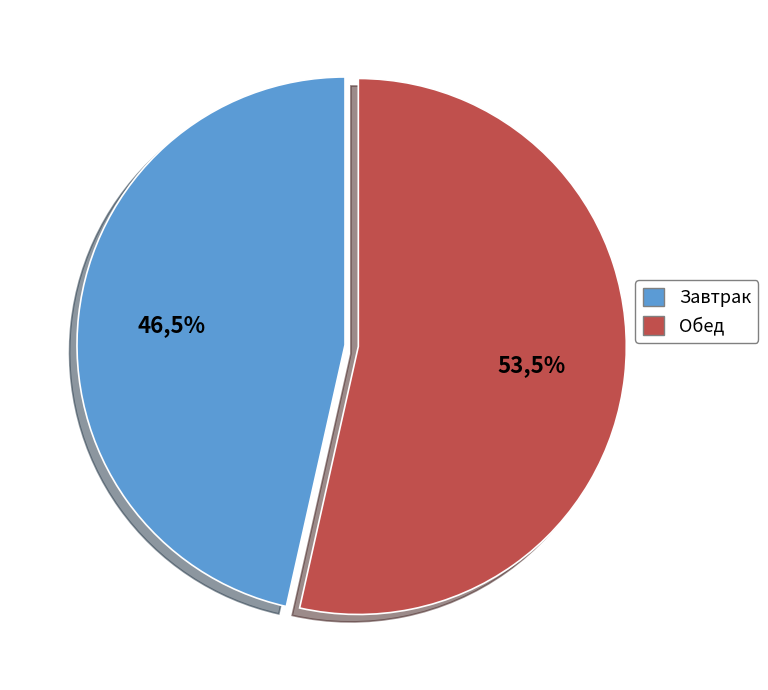

How many segments does this pie chart have?

2